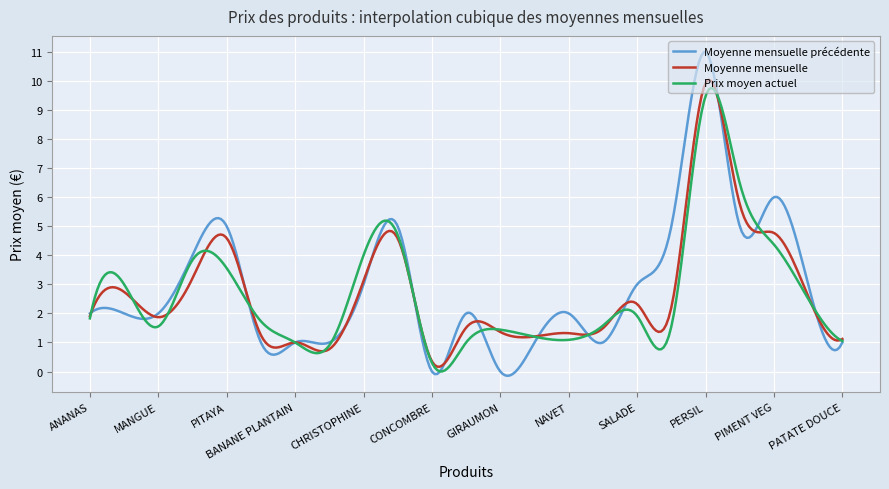

Which series has the largest range (max minus min)?

Moyenne mensuelle précédente